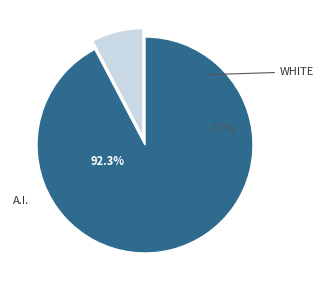

The 2018-01 slice represents 37% of the pie. True or false?

False